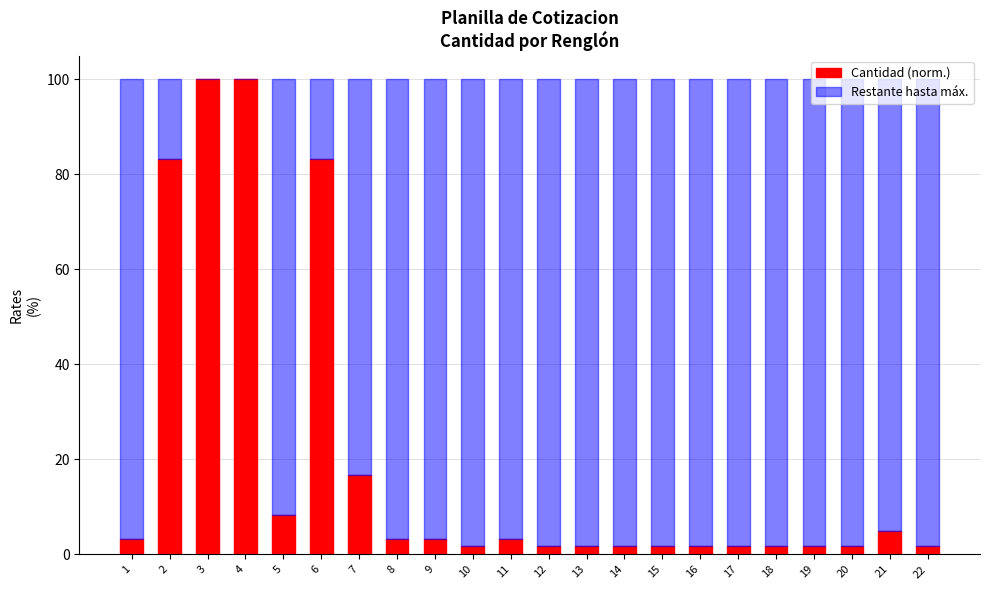

Are the bars horizontal?

No